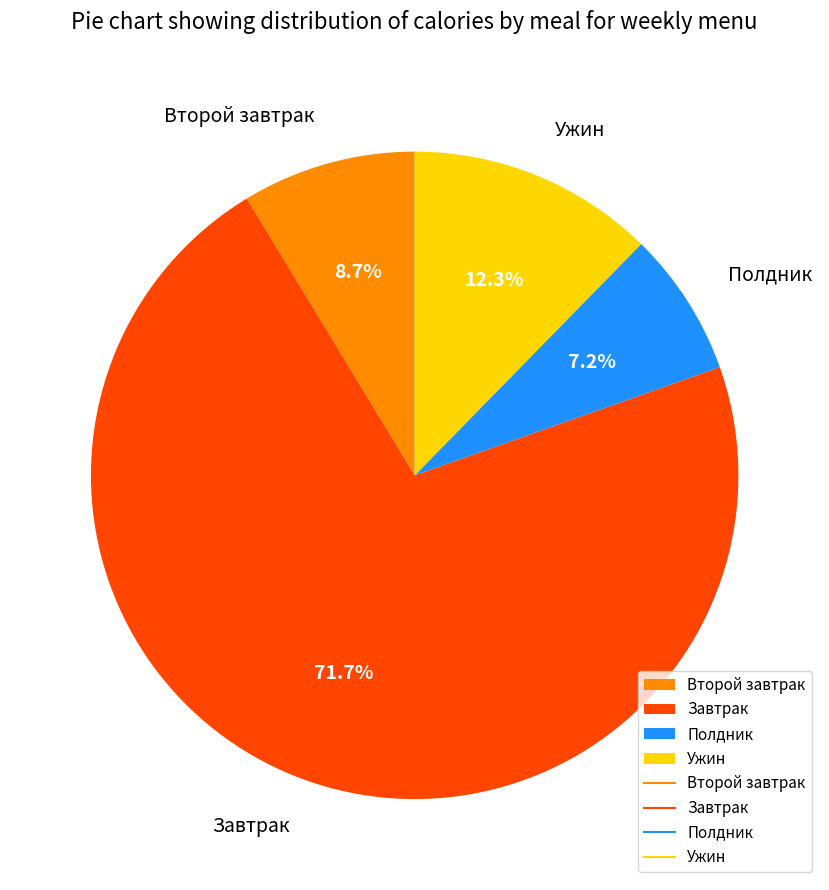

Does any single category account for the majority?

Yes